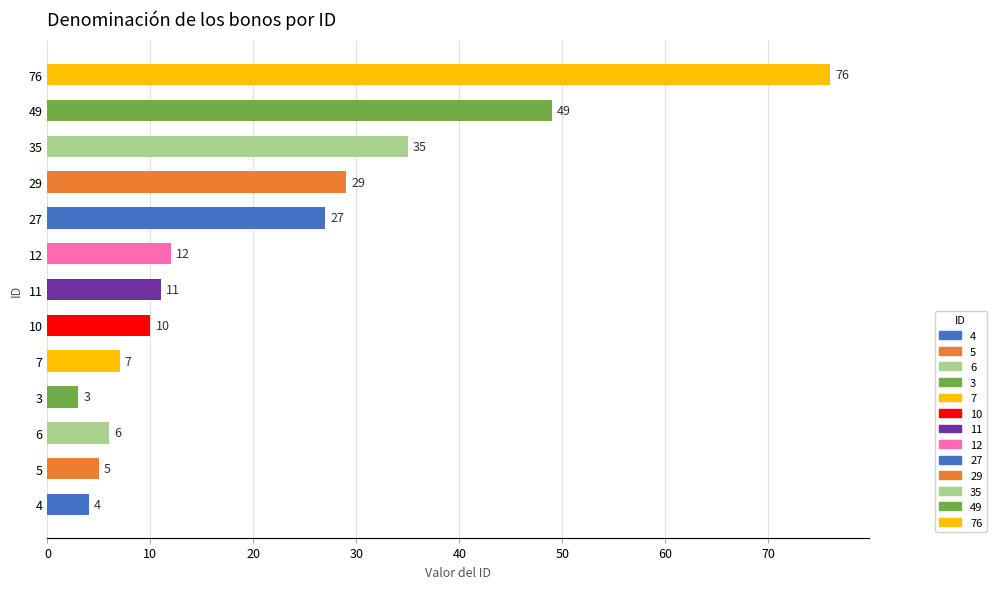

What is the difference between the maximum and second lowest values?

72